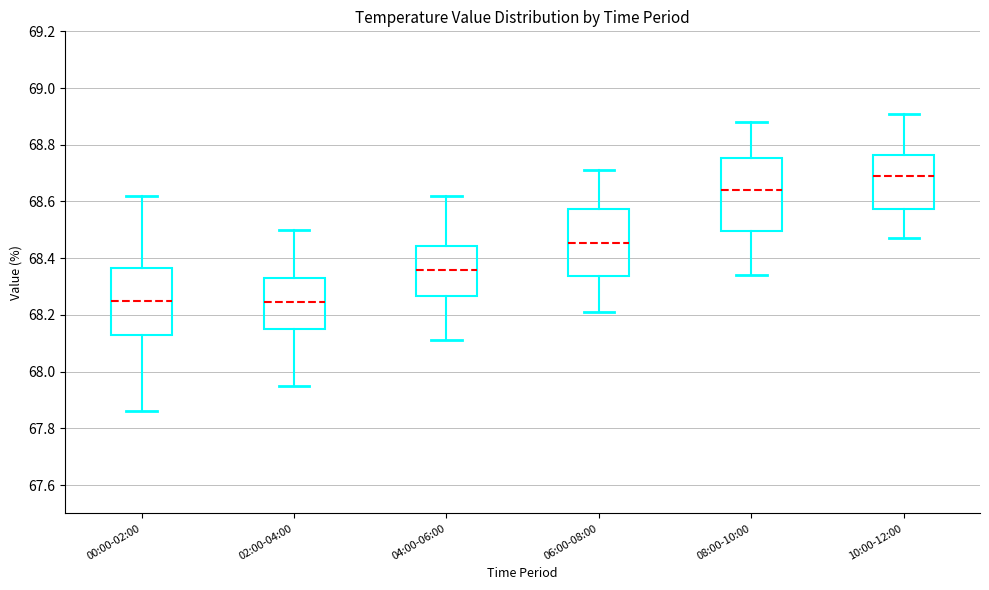

Where does the upper whisker of the box for 02:00-04:00 end on the y-axis? The values are not printed on the chart, so give them approximately, as read against the axis.

68.50